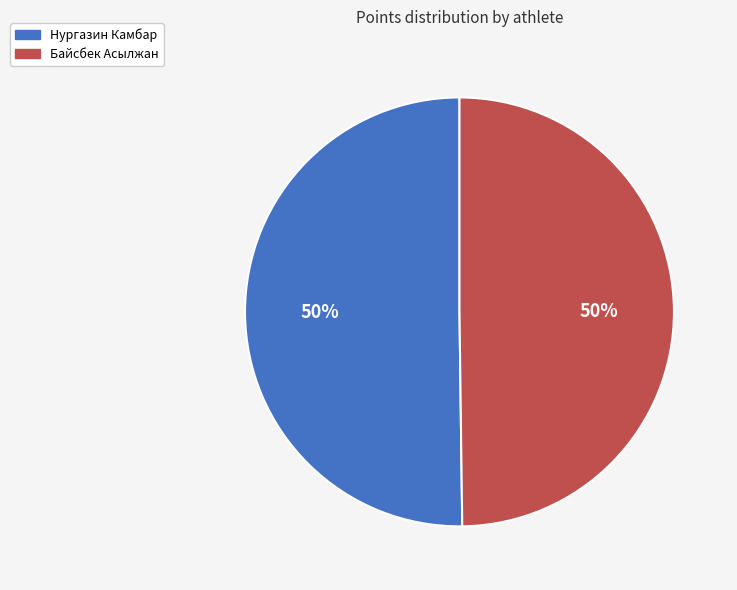

Combined, do Байсбек Асылжан and Нургазин Камбар account for over 50%?

Yes